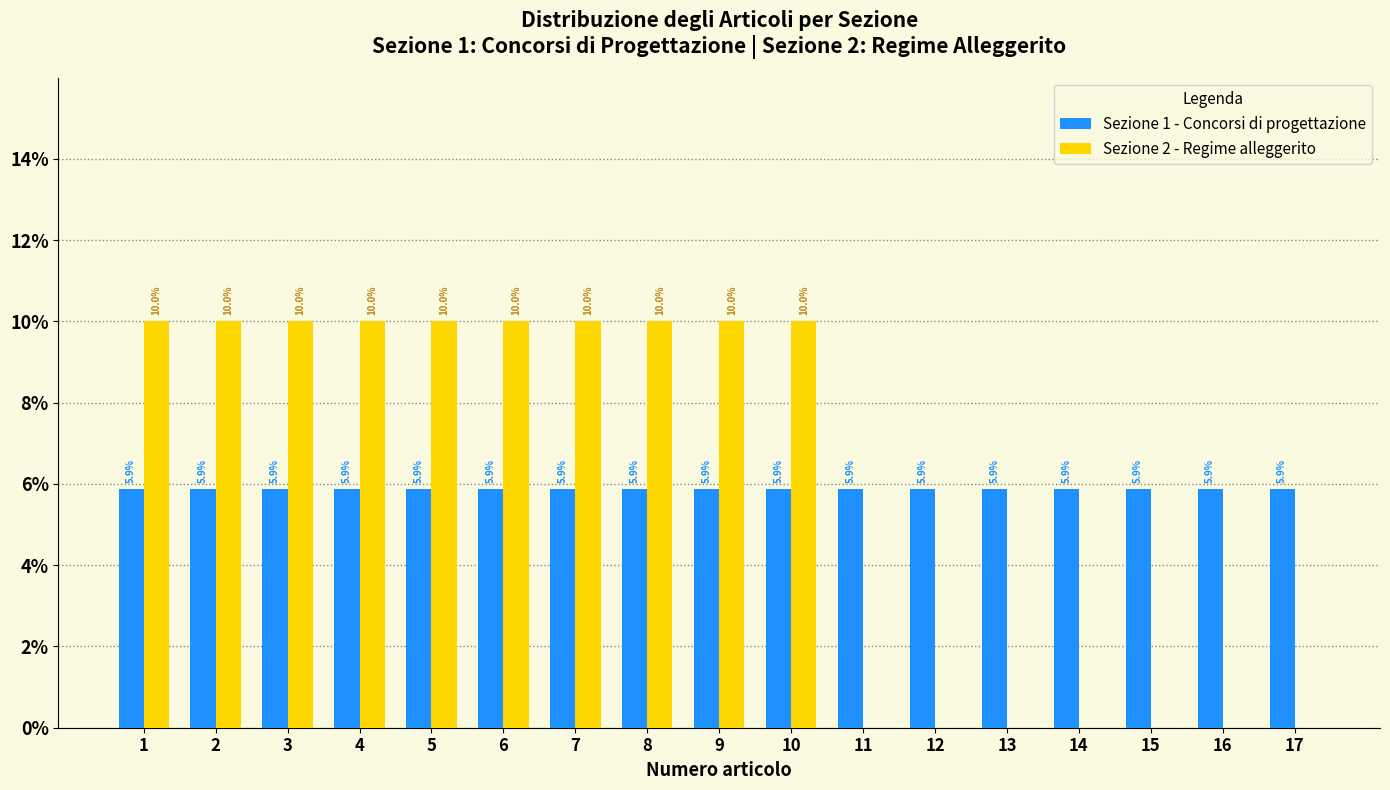

Reading left to right, transcribe all the data shown in this chart.

Sezione 1 - Concorsi di progettazione: 1=5.9	2=5.9	3=5.9	4=5.9	5=5.9	6=5.9	7=5.9	8=5.9	9=5.9	10=5.9	11=5.9	12=5.9	13=5.9	14=5.9	15=5.9	16=5.9	17=5.9
Sezione 2 - Regime alleggerito: 1=10.0	2=10.0	3=10.0	4=10.0	5=10.0	6=10.0	7=10.0	8=10.0	9=10.0	10=10.0	11=0.0	12=0.0	13=0.0	14=0.0	15=0.0	16=0.0	17=0.0